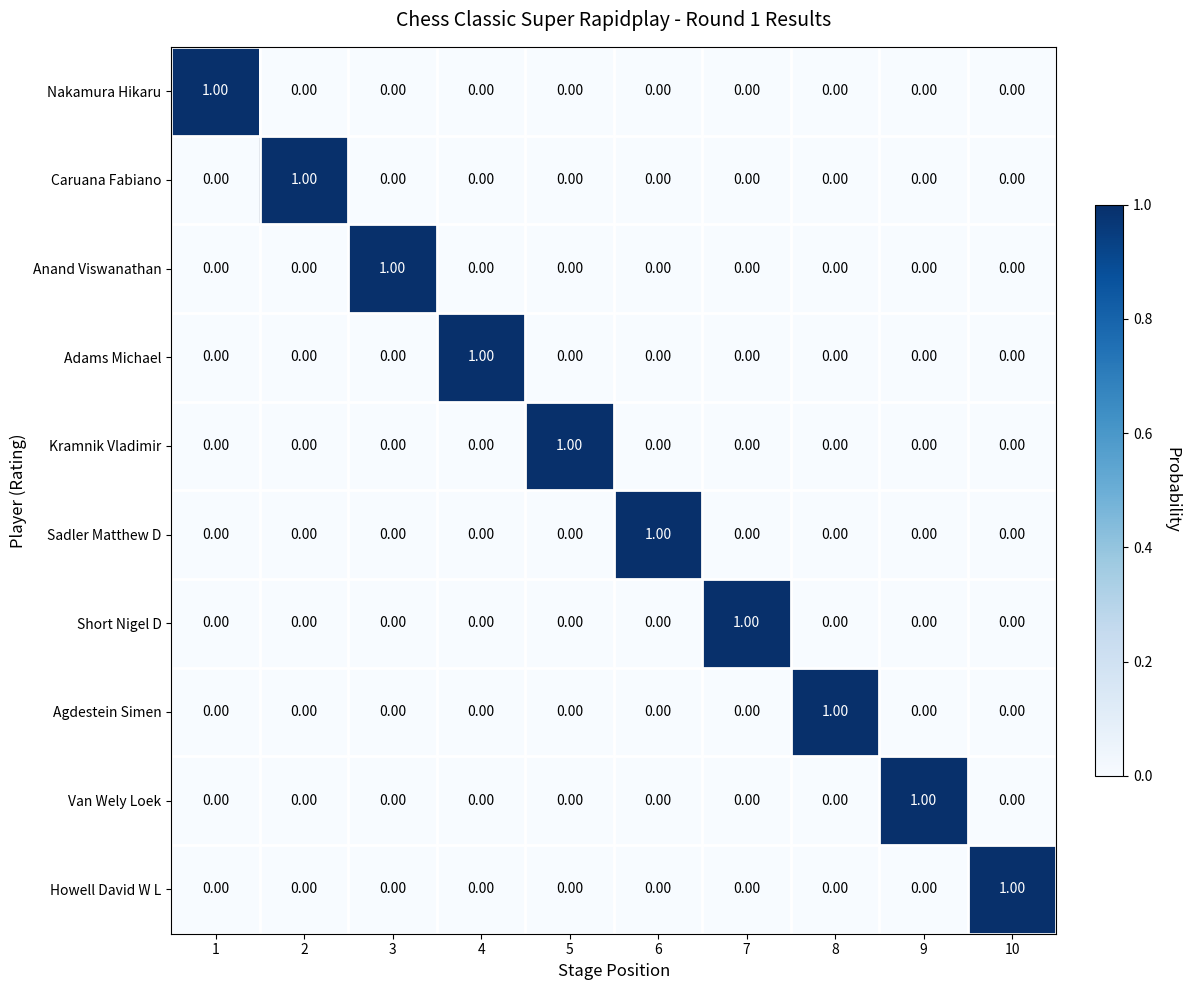

Is the value of Agdestein Simen at 6 greater than the value of Howell David W L at 10?

No